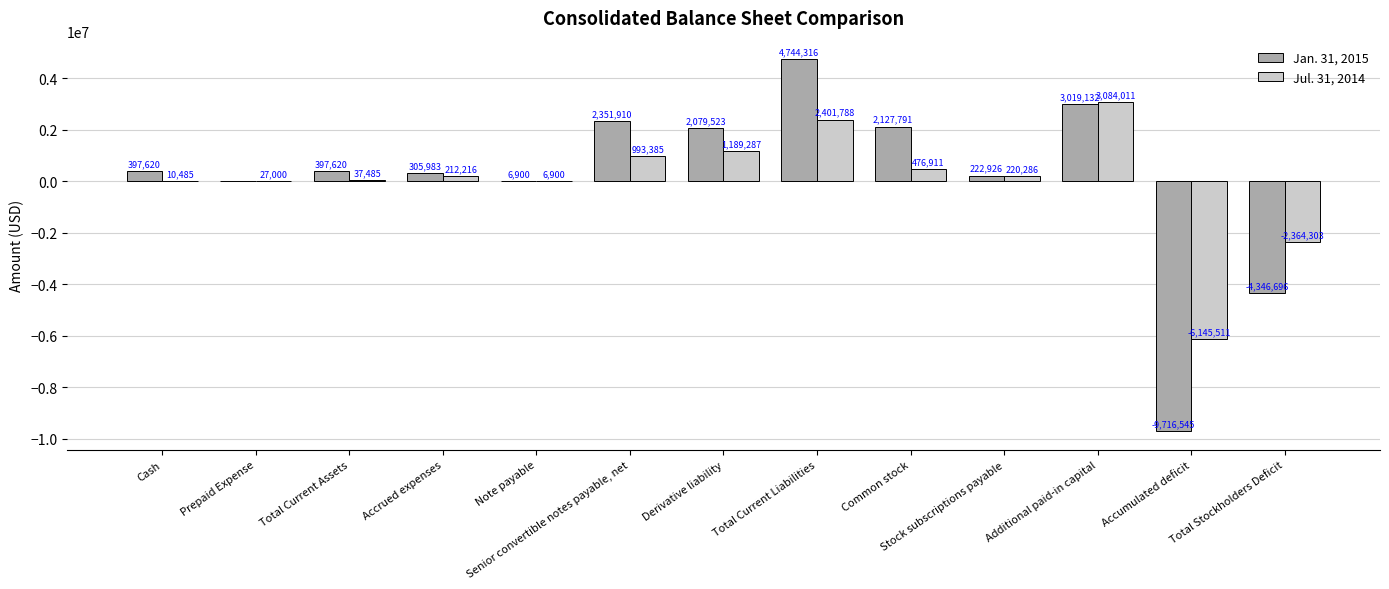

What is the average value of the Jan. 31, 2015 series?

122345